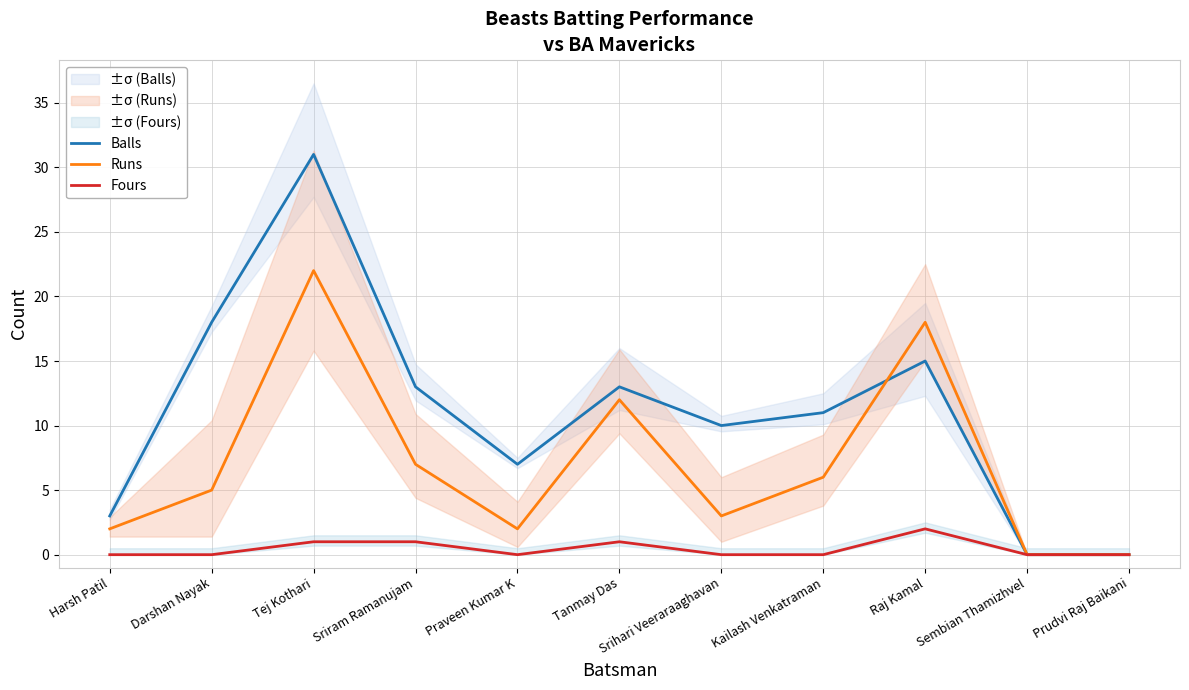

The value of Runs at Praveen Kumar K is 2. True or false?

True